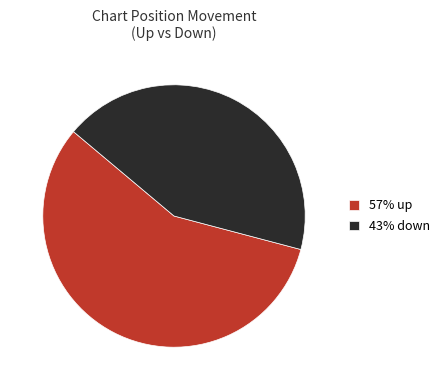

Approximately how many times larger is the value at 43% down compared to 57% up?

0.8